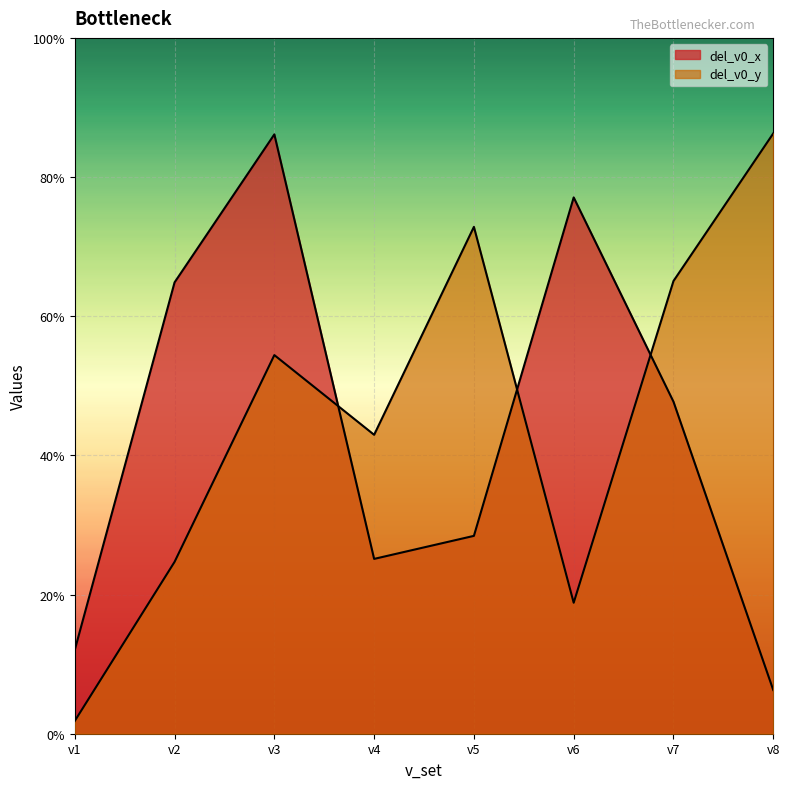

List the labels in order of del_v0_y value, largest first.

v8, v5, v7, v3, v4, v2, v6, v1